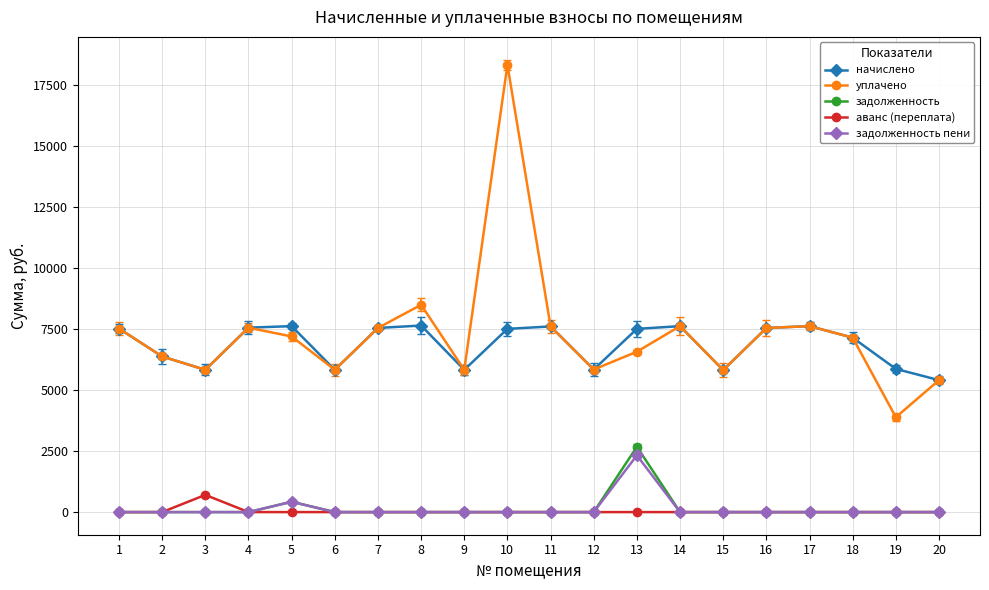

In уплачено, how many points are lower than both neighbors (excluding endpoints)?

6